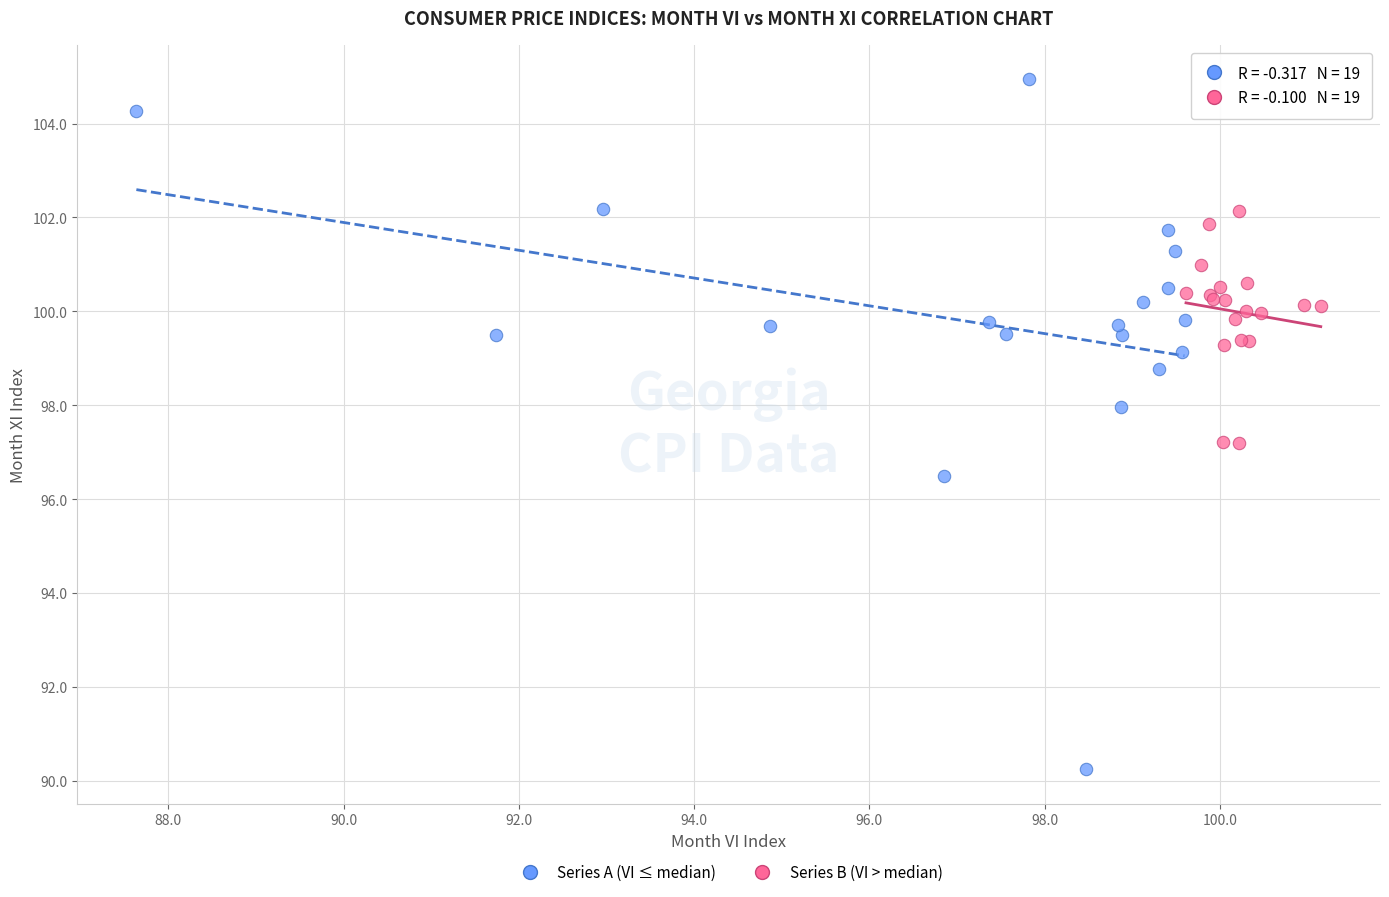

Which series reaches the minimum Y coordinate?

Series A (VI ≤ median)